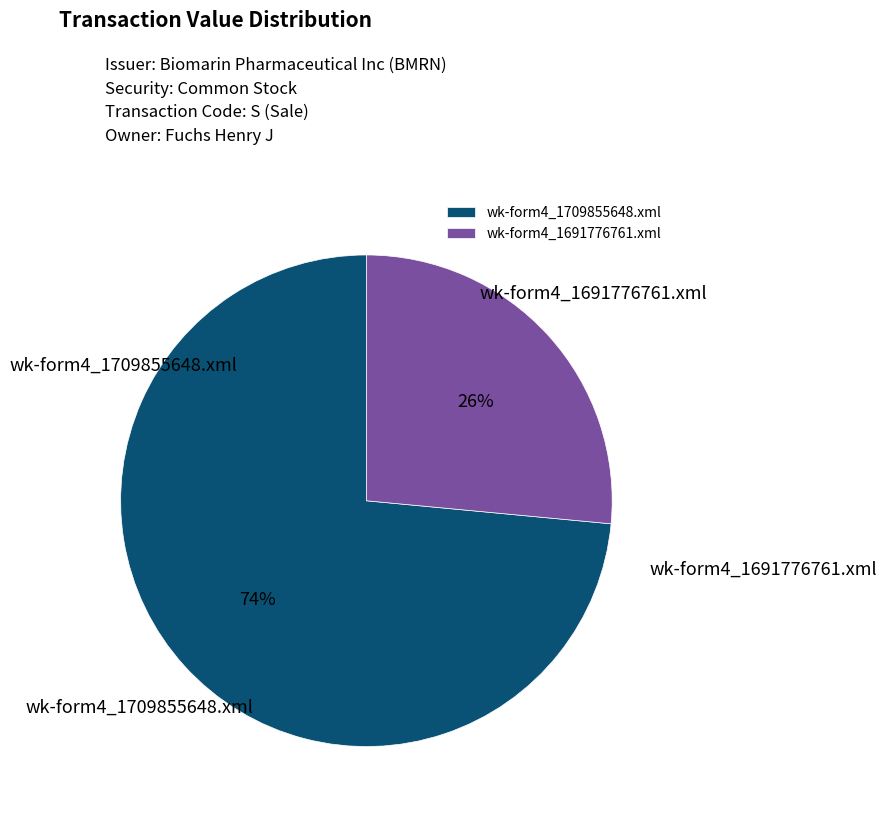

To the nearest percent, what is the combined percentage of wk-form4_1691776761.xml and wk-form4_1709855648.xml?

100%